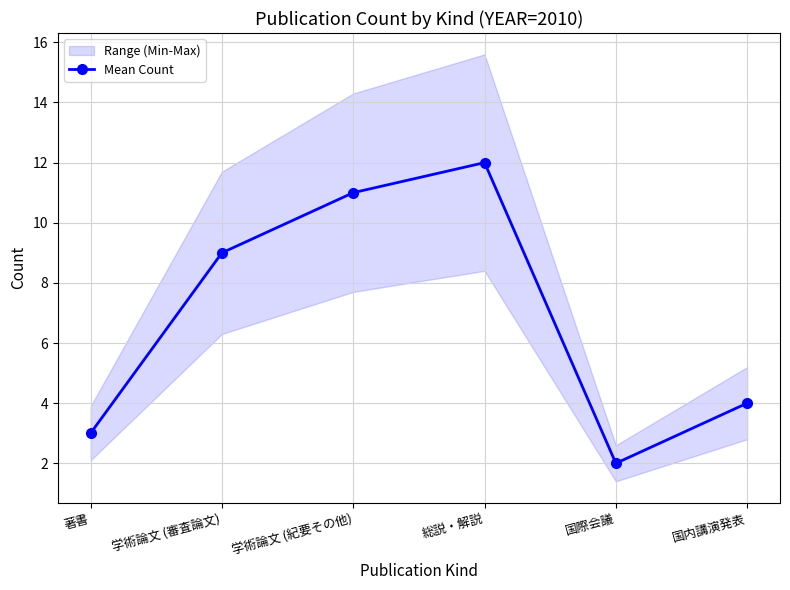

Reading left to right, what are all the values shown in this chart?

3	9	11	12	2	4